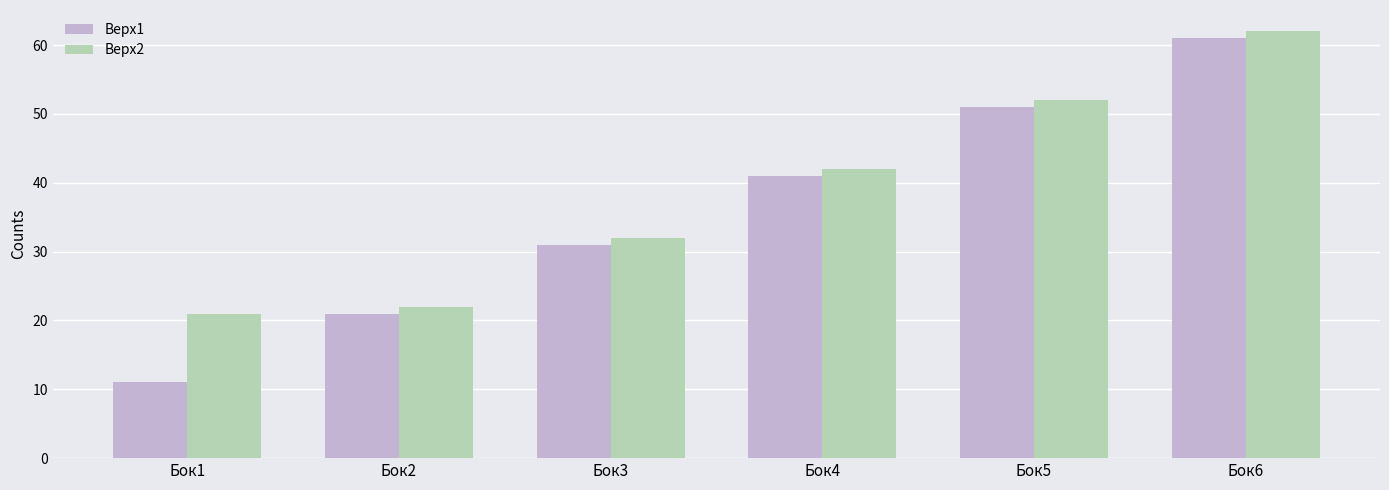

Read the Верх2 value at Бок1, to the nearest 10.

20